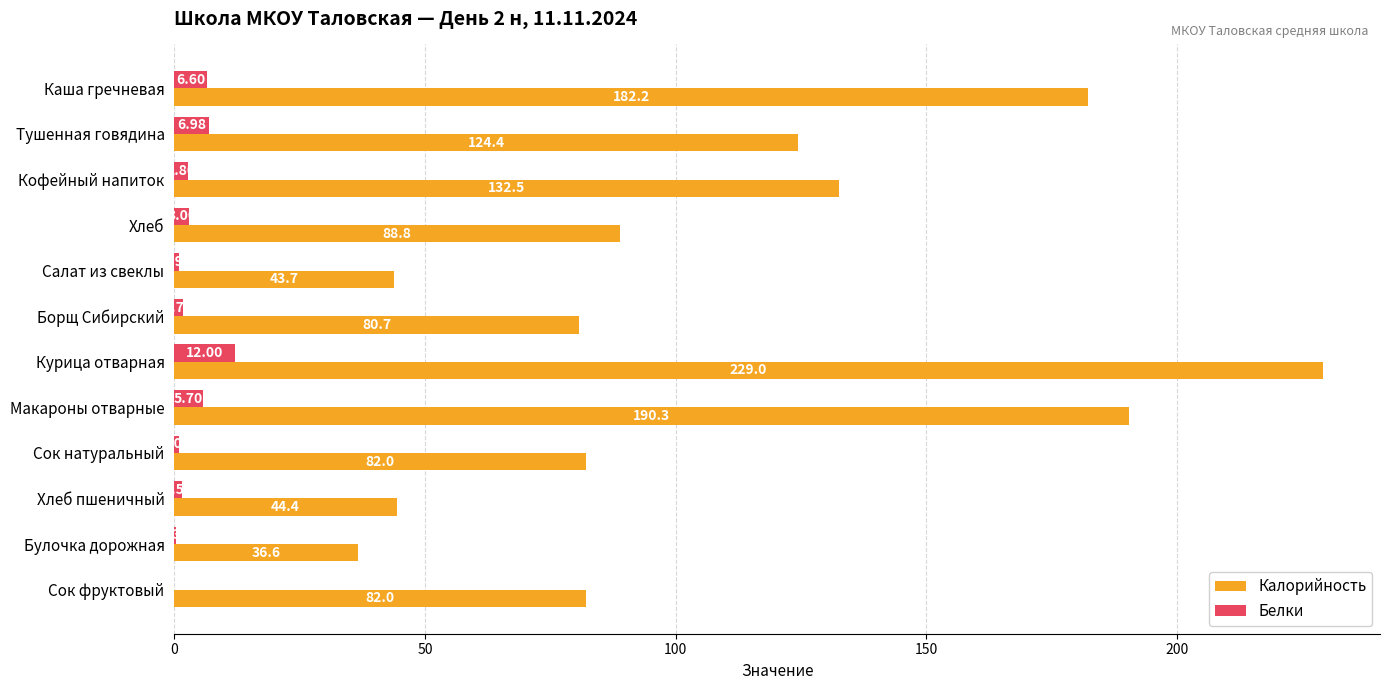

How many series are shown in this chart?

2